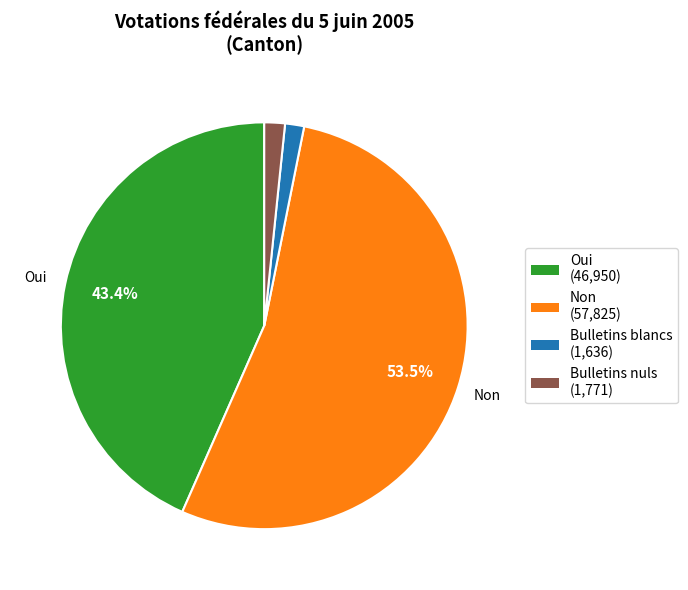

Does any single category account for the majority?

Yes